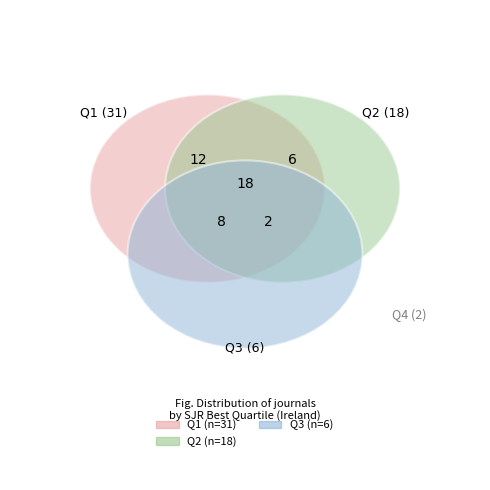

Does any single category account for the majority?

Yes